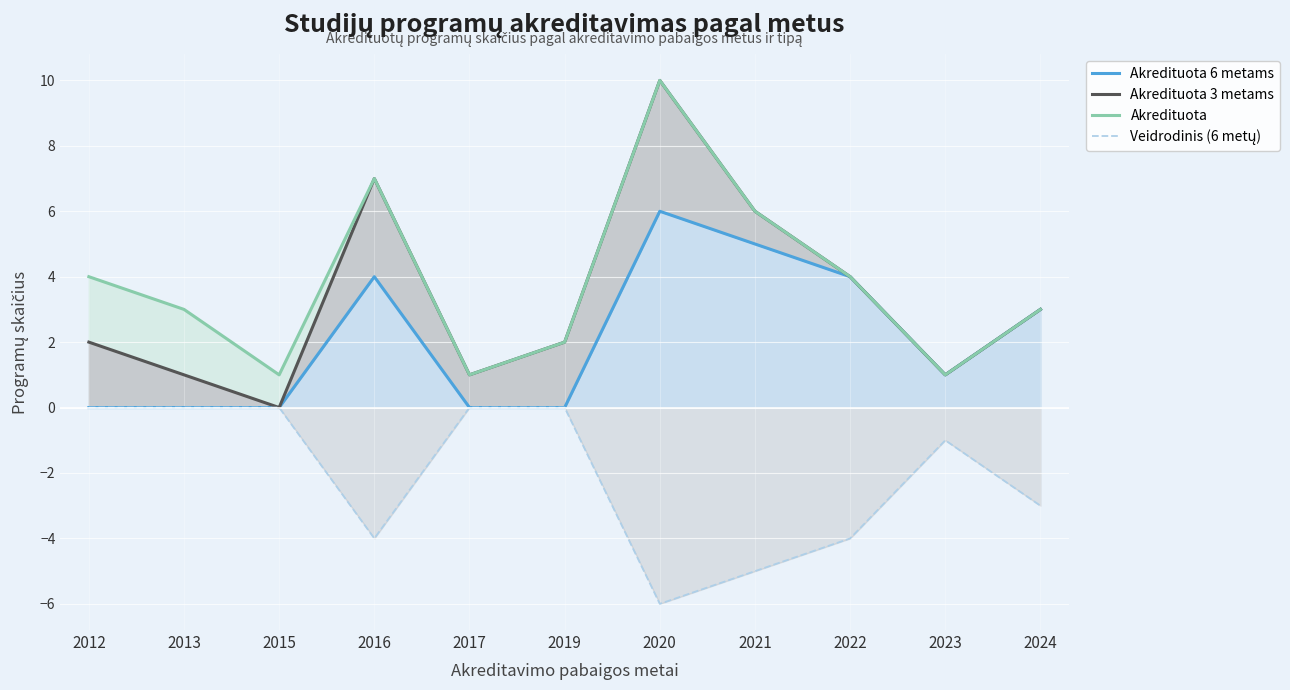

List the series in order of their peak value, highest first.

Akredituota 3 metams, Akredituota, Akredituota 6 metams, Veidrodinis (6 metų)